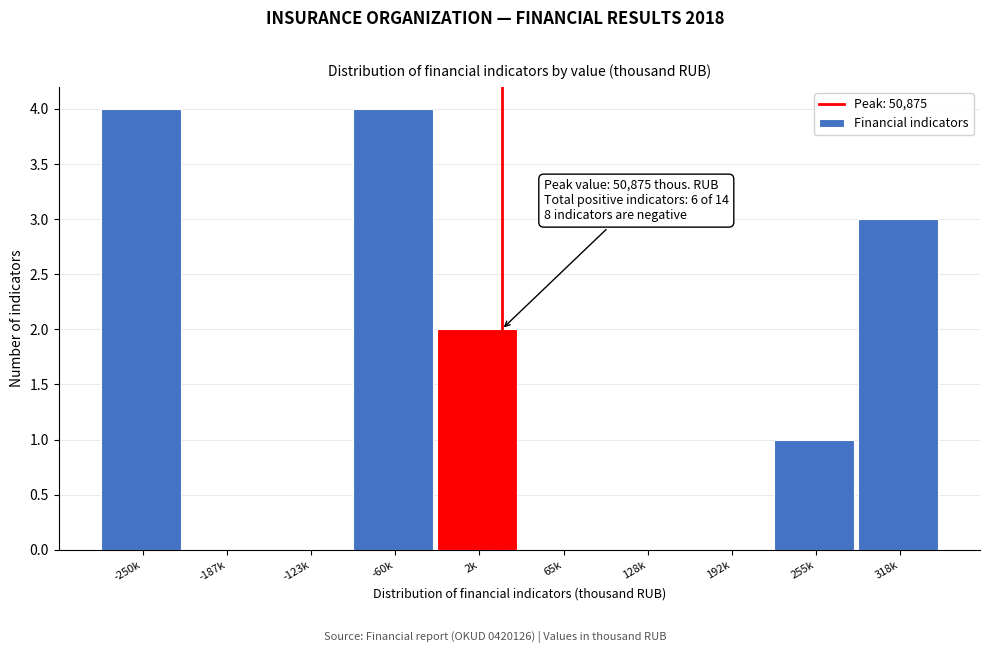

Reading right to left, list all the values displayed in this chart.

318k=3	255k=1	192k=0	128k=0	65k=0	2k=2	-60k=4	-123k=0	-187k=0	-250k=4